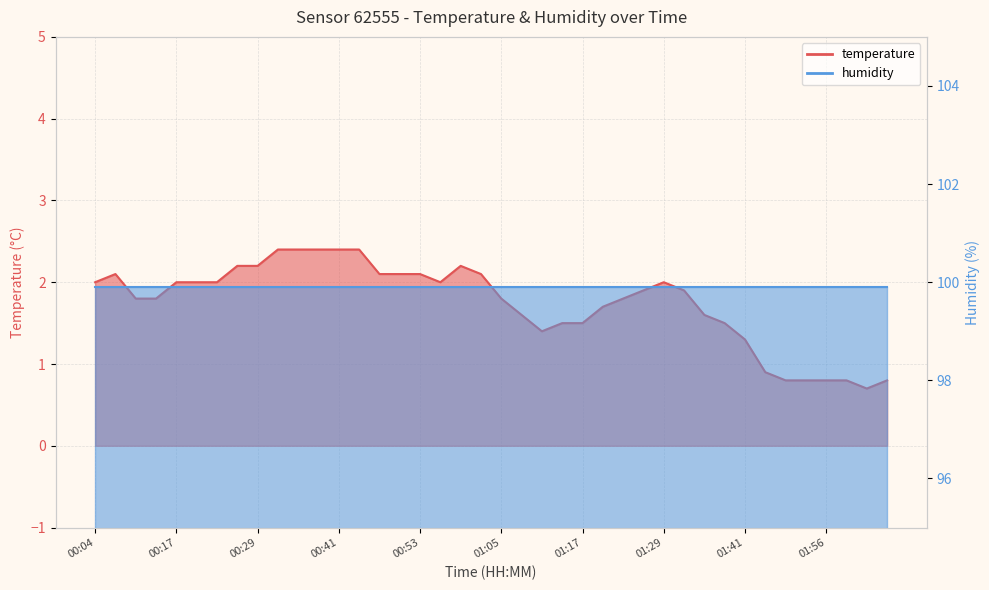

What is the change in value from 00:44 to 01:05?

-0.6